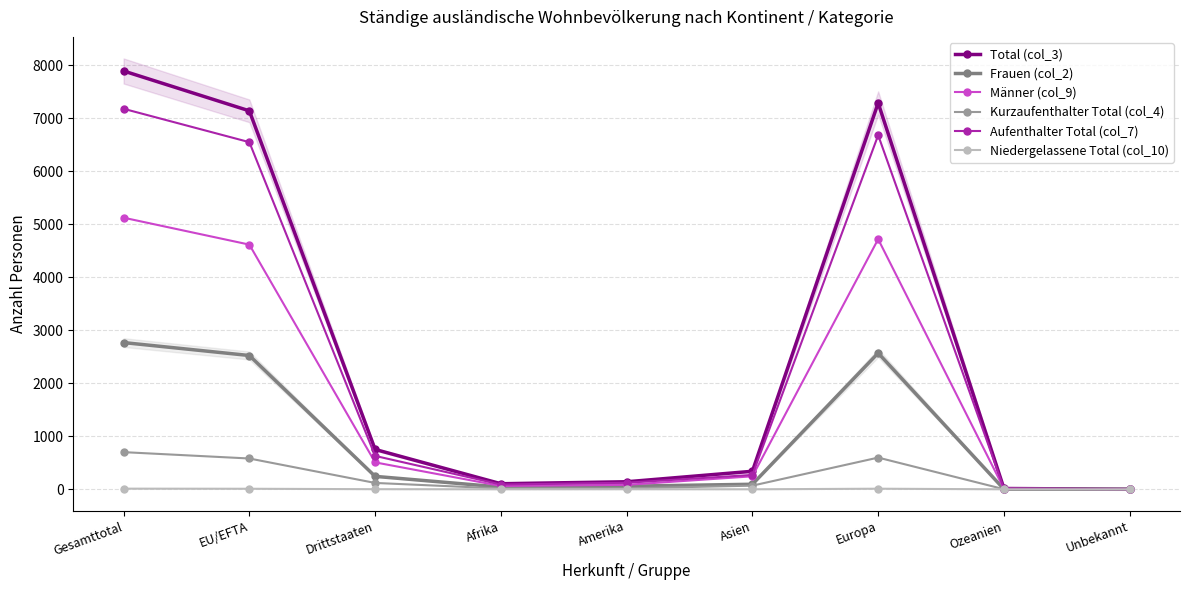

How many data points in Niedergelassene Total (col_10) are above 1?

4